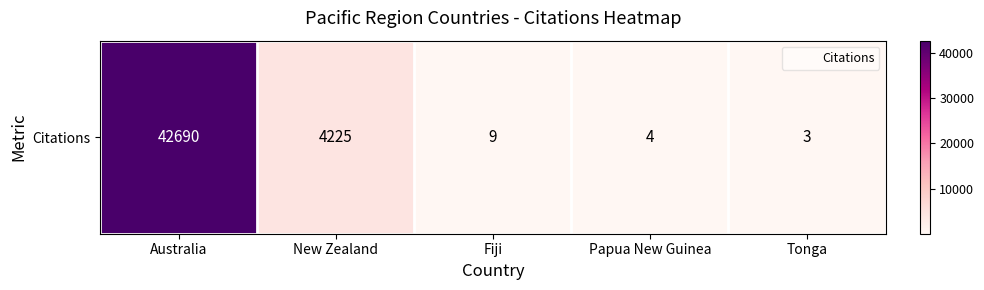

What is the smallest value displayed?

3